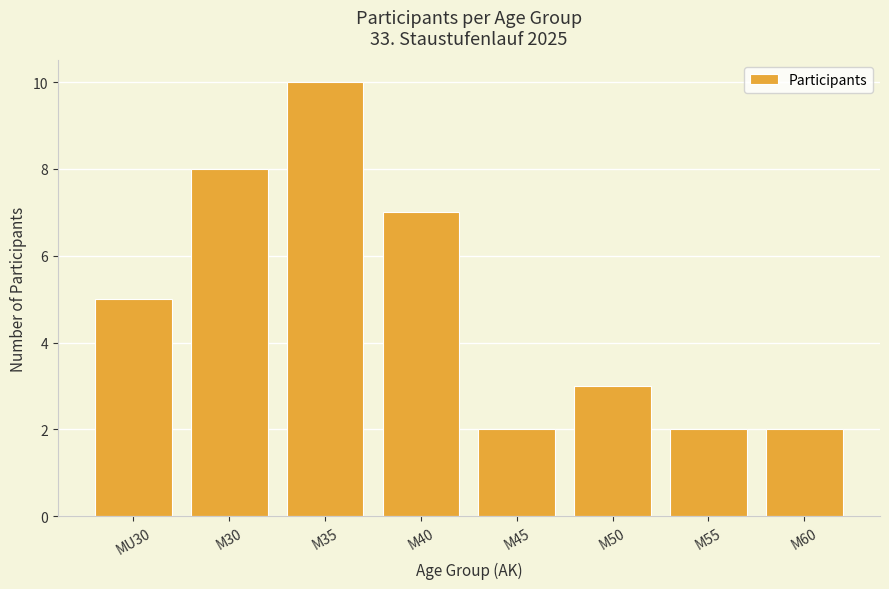

Reading left to right, what are all the values shown in this chart?

5	8	10	7	2	3	2	2